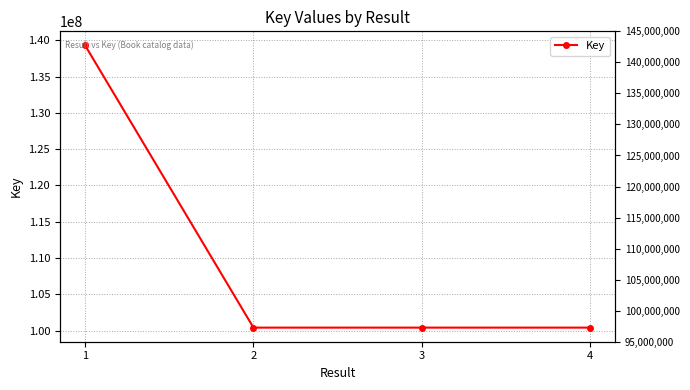

Approximately how many times larger is the value at 1 compared to 3?

1.4